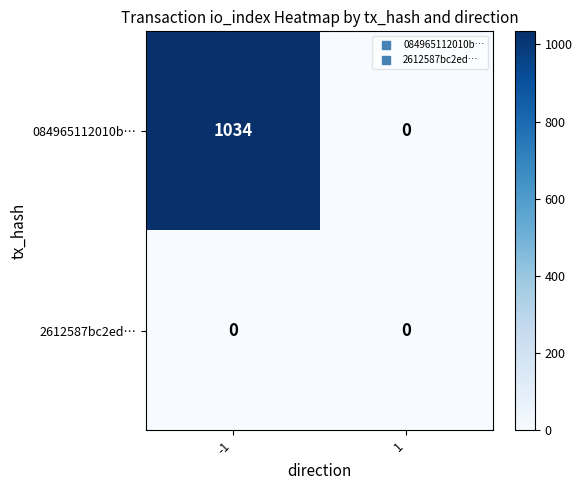

At which category is the sum across all series the highest?

-1